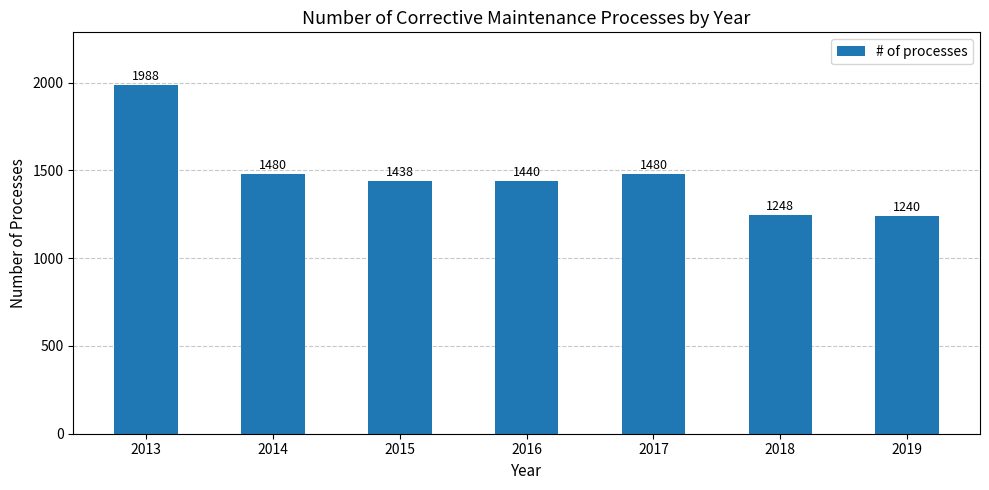

Between 2018 and 2019, which is larger?

2018